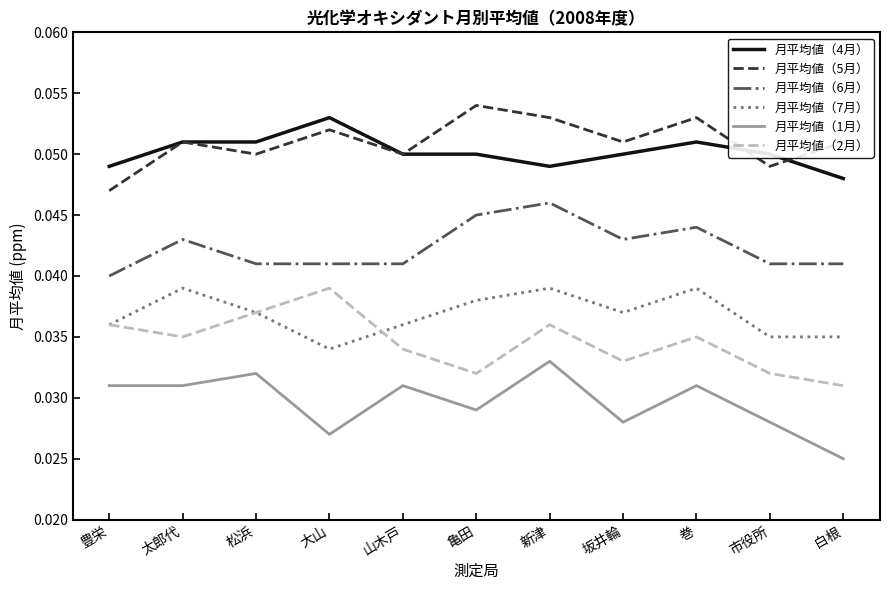

What position from the left is 大山?

4